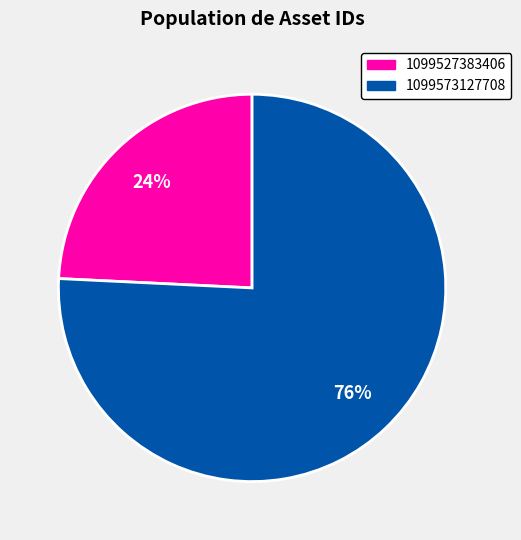

Count the number of slices in the pie.

2